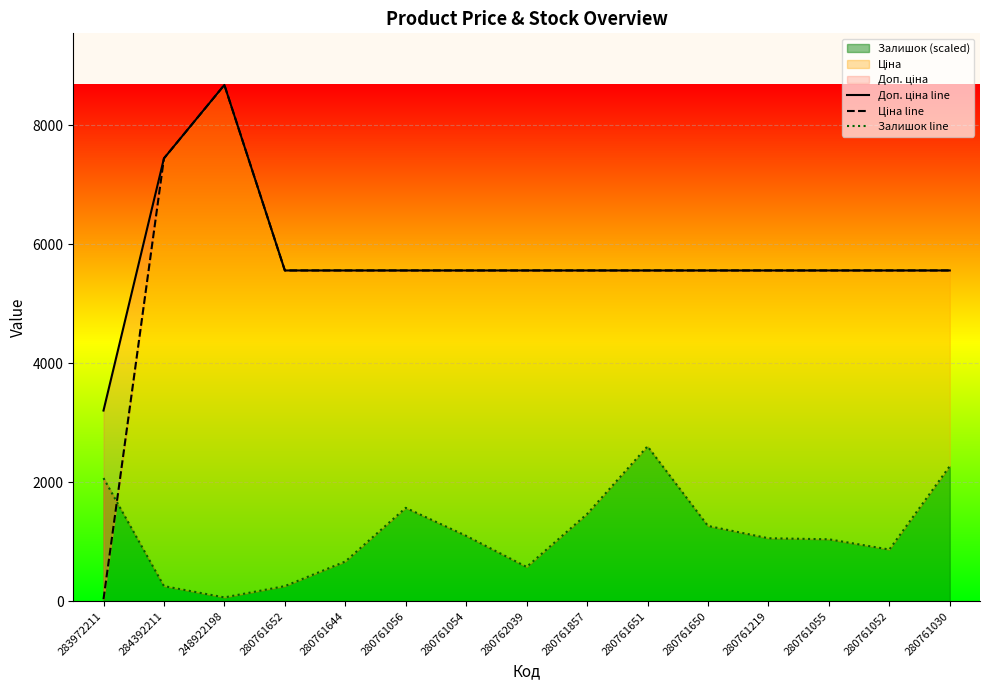

Reading left to right, extract all data points from this chart.

Доп. ціна line: 3205.0	7444.6	8679.5	5560.3	5560.3	5560.3	5560.3	5560.3	5560.3	5560.3	5560.3	5560.3	5560.3	5560.3	5560.3
Ціна line: 32.0	7444.6	8679.5	5560.3	5560.3	5560.3	5560.3	5560.3	5560.3	5560.3	5560.3	5560.3	5560.3	5560.3	5560.3
Залишок line: 2069.3	252.9	63.2	252.9	666.8	1569.2	1097.9	574.8	1465.7	2603.9	1264.6	1057.6	1040.4	868.0	2270.5